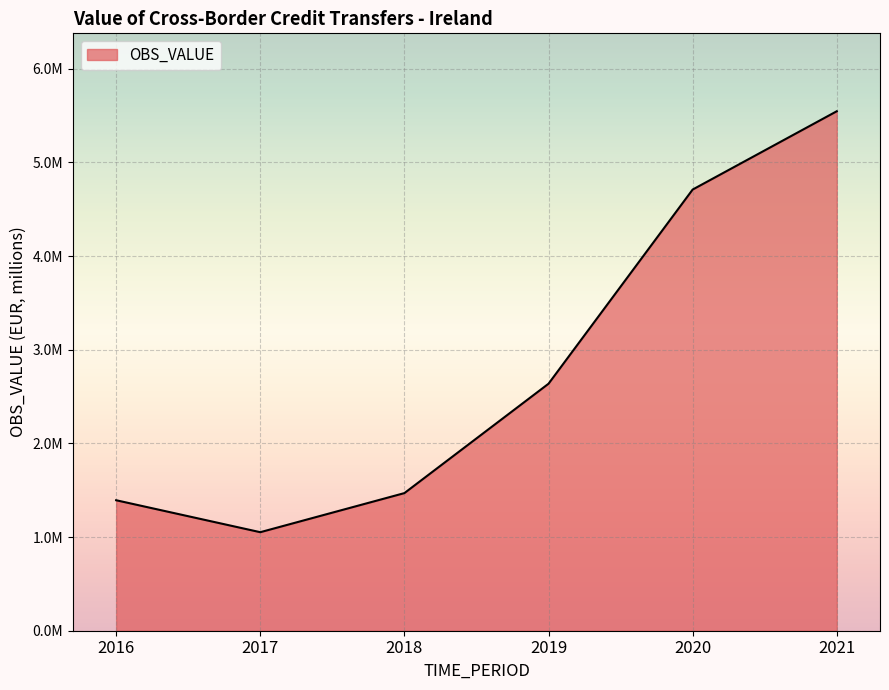

What is the average value?

2801108.7